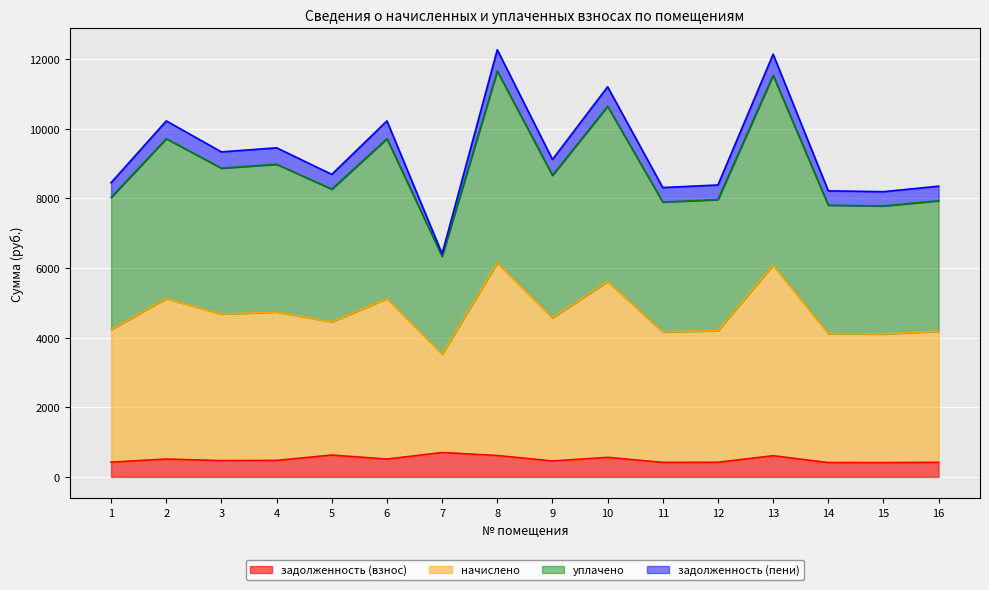

Which series has the largest range (max minus min)?

начислено